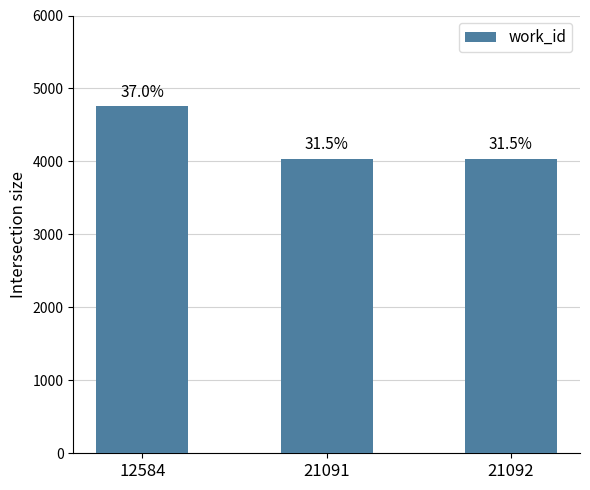

Are the bars horizontal?

No